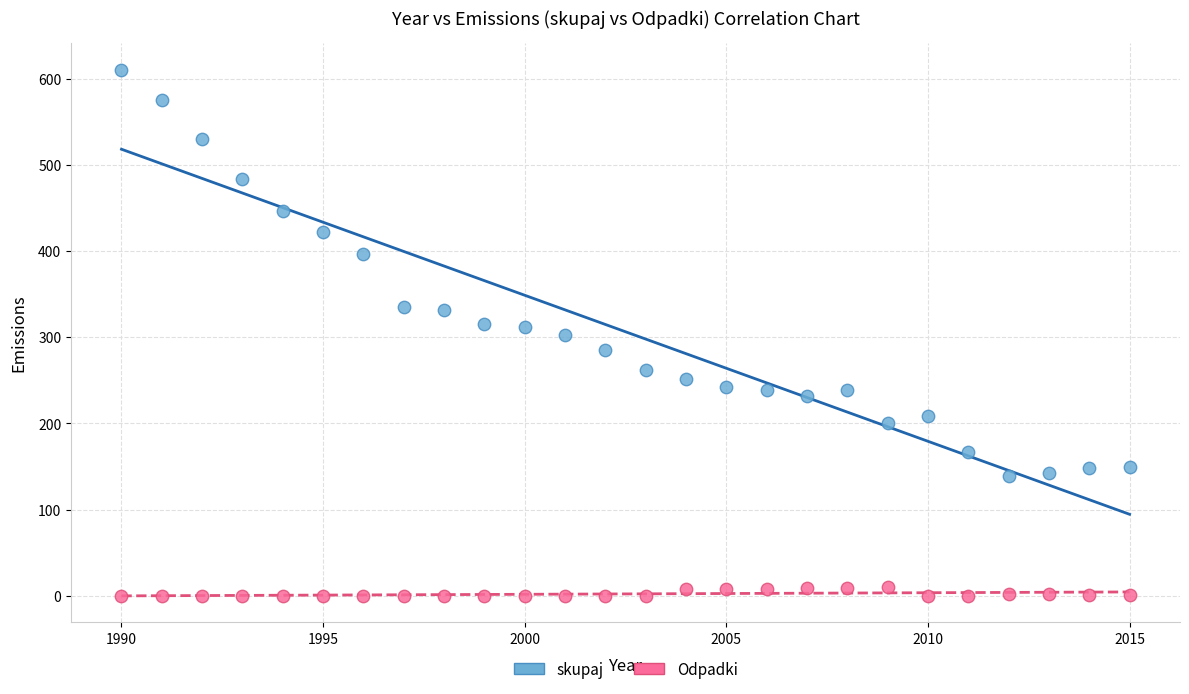

Across all data points, what is the range of Y values (max minus min)?

610.4